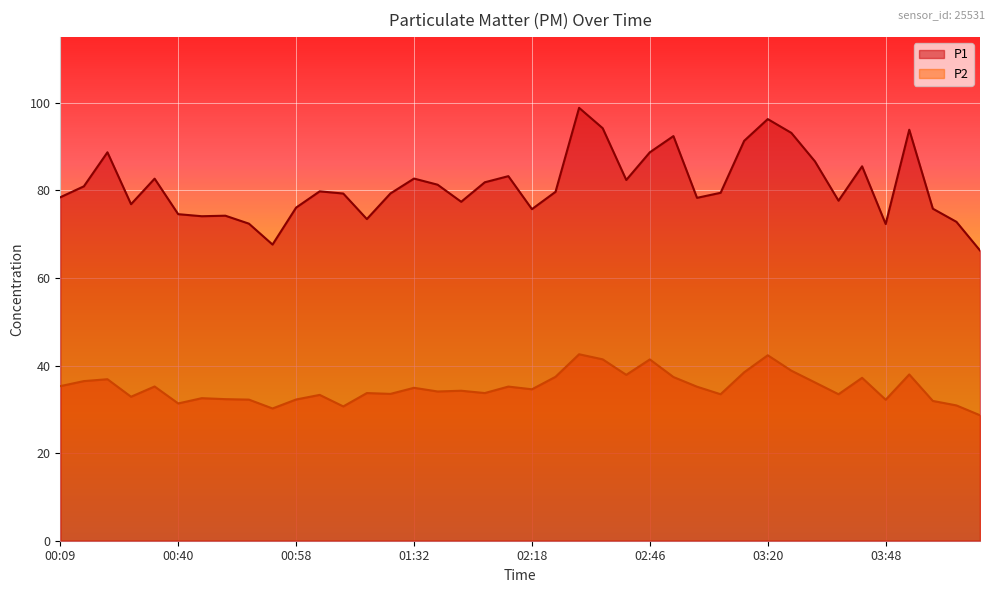

What is the minimum value for P2?

28.6